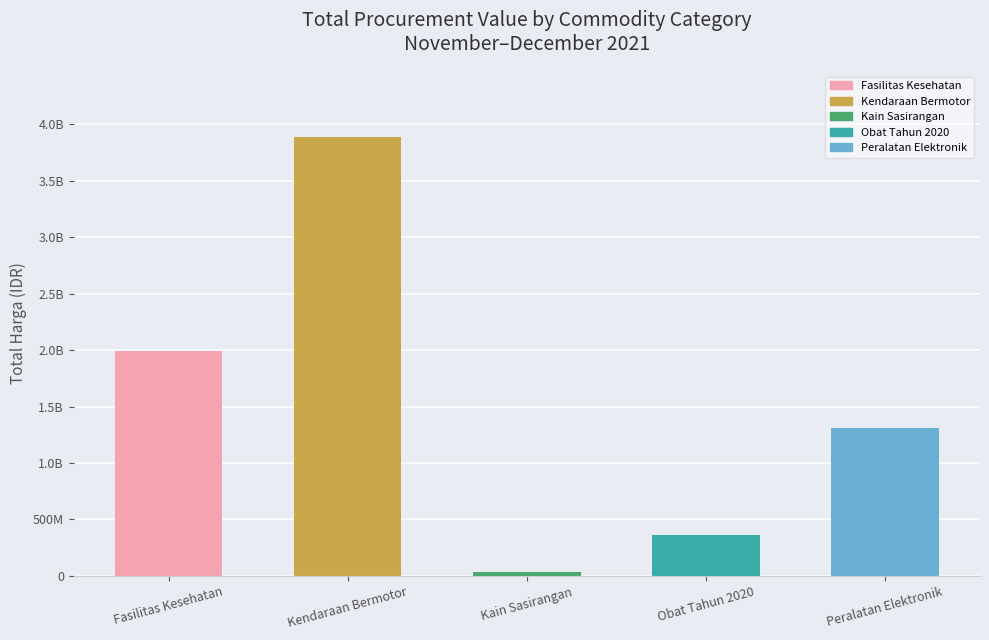

Are the bars horizontal?

No